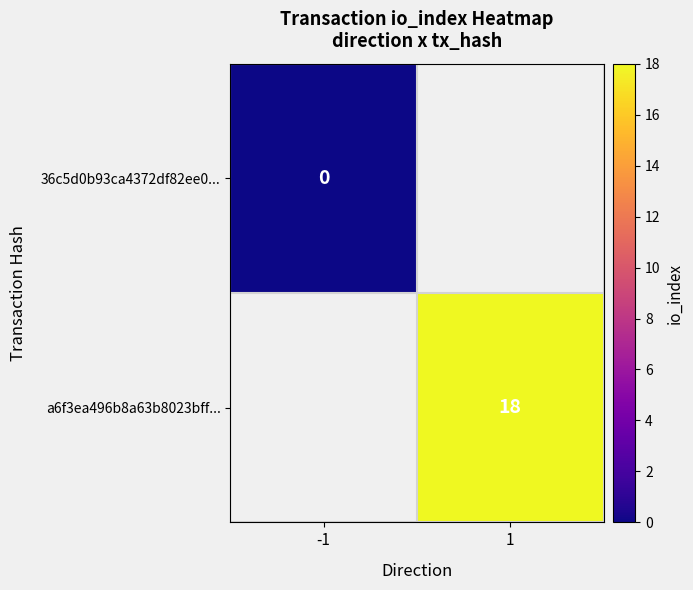

True or false: a6f3ea496b8a63b8023bff... has a value of 18 at 1.

True